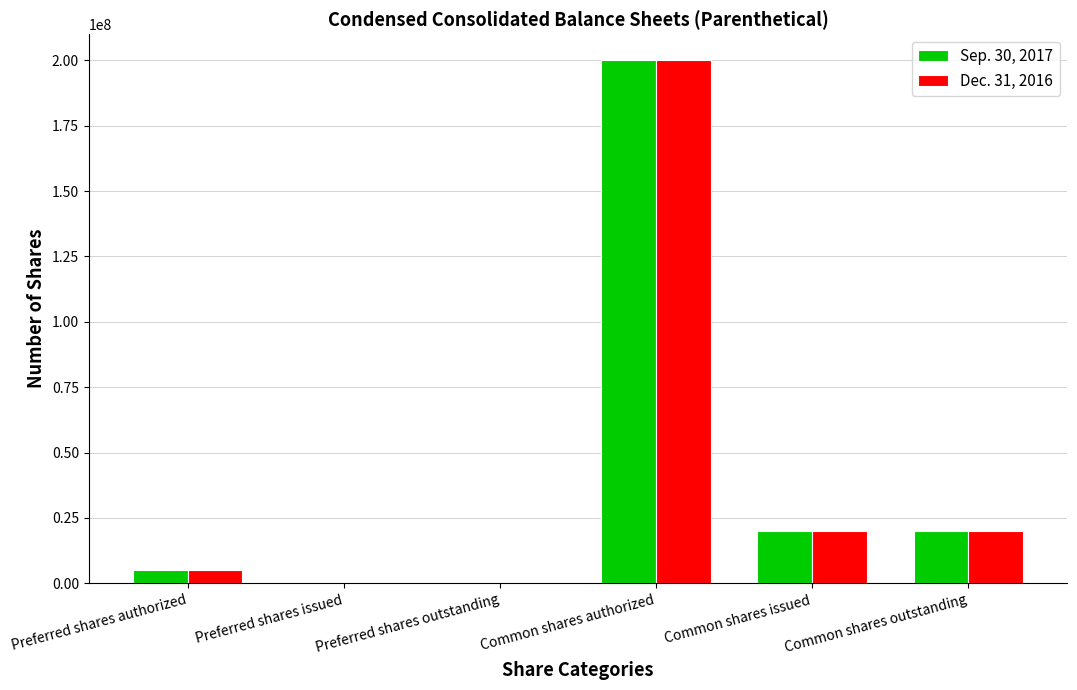

Is the value of Sep. 30, 2017 at Preferred shares outstanding greater than the value of Dec. 31, 2016 at Common shares authorized?

No